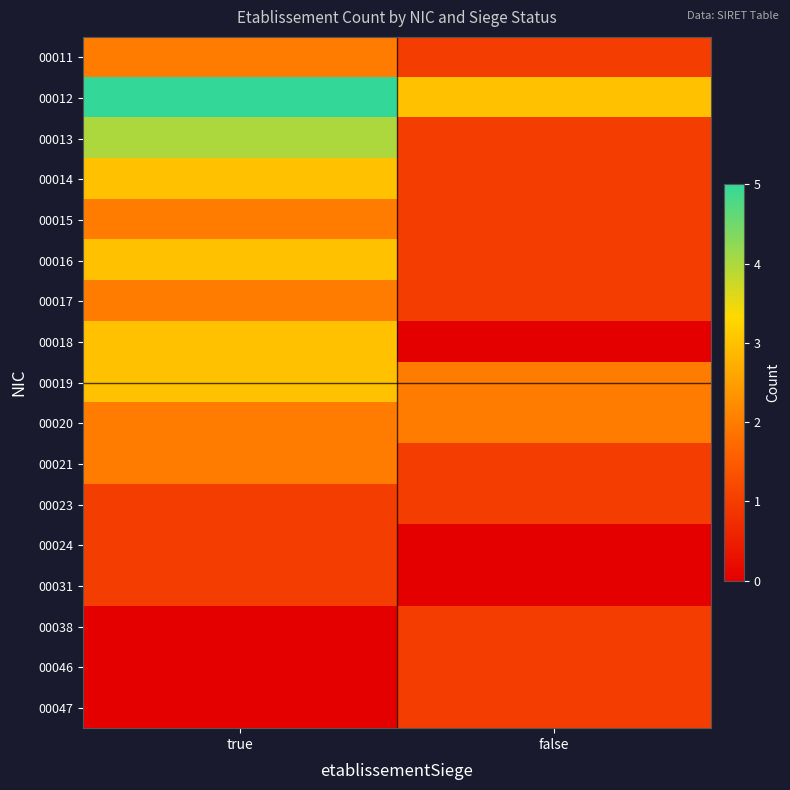

What is the difference between the highest and lowest values at false?

3